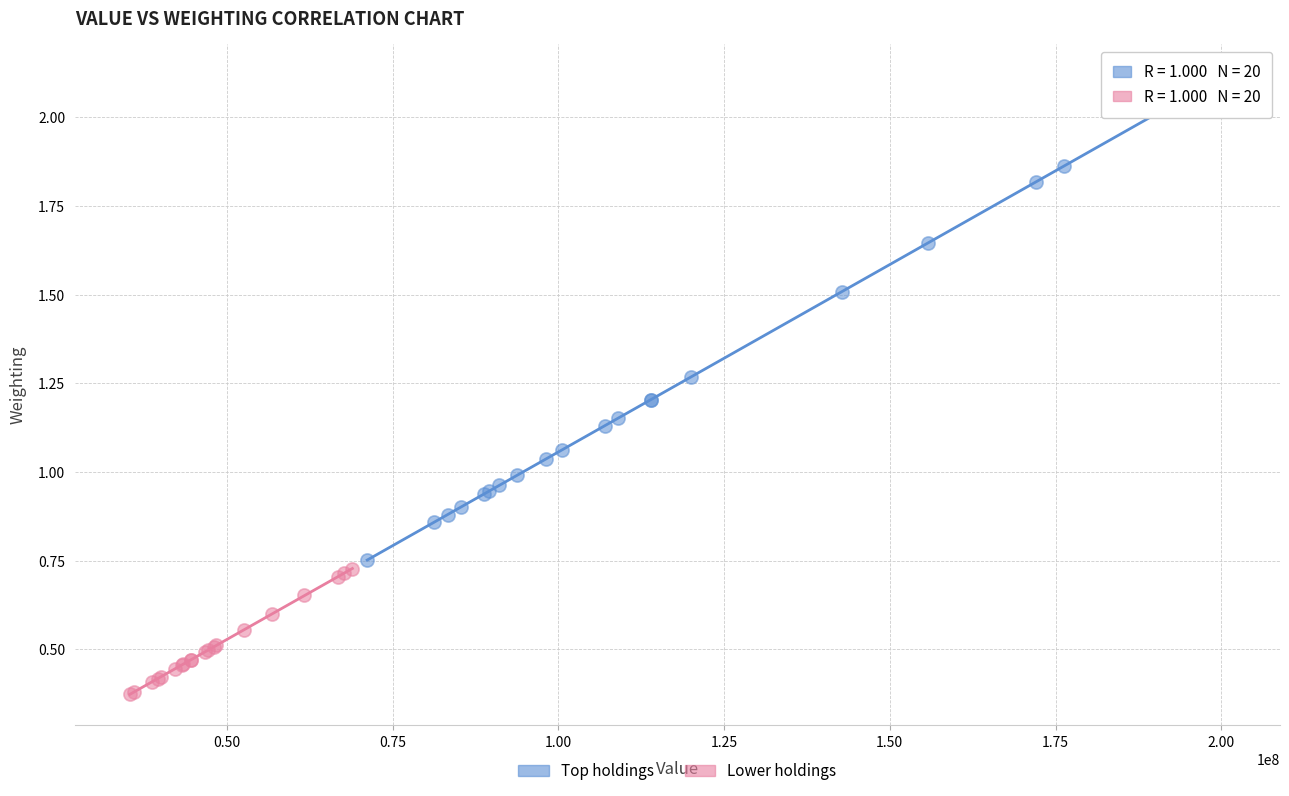

Which series has the largest Y range (max minus min)?

Top holdings